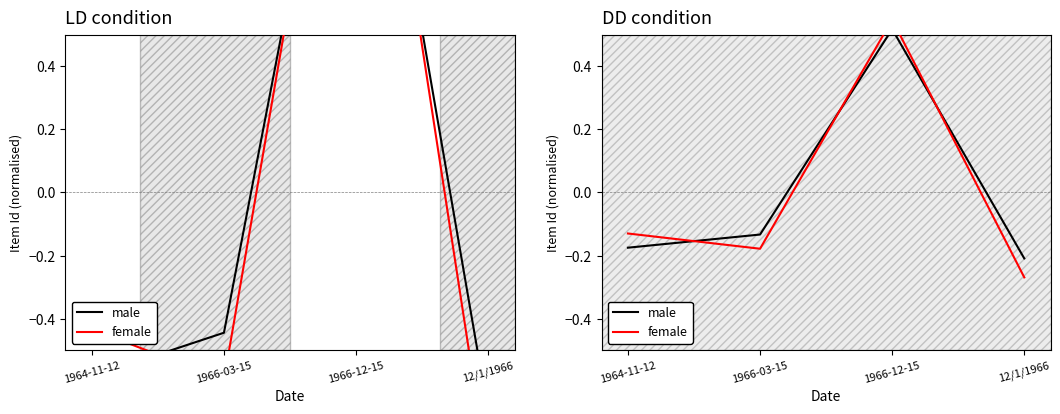

At which category does the chart reach its minimum across all series?

12/1/1966